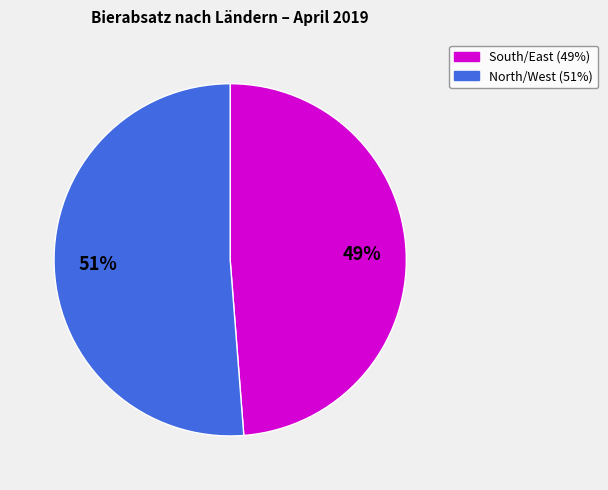

To the nearest percent, what is the difference between the largest and smallest slice percentages?

2%